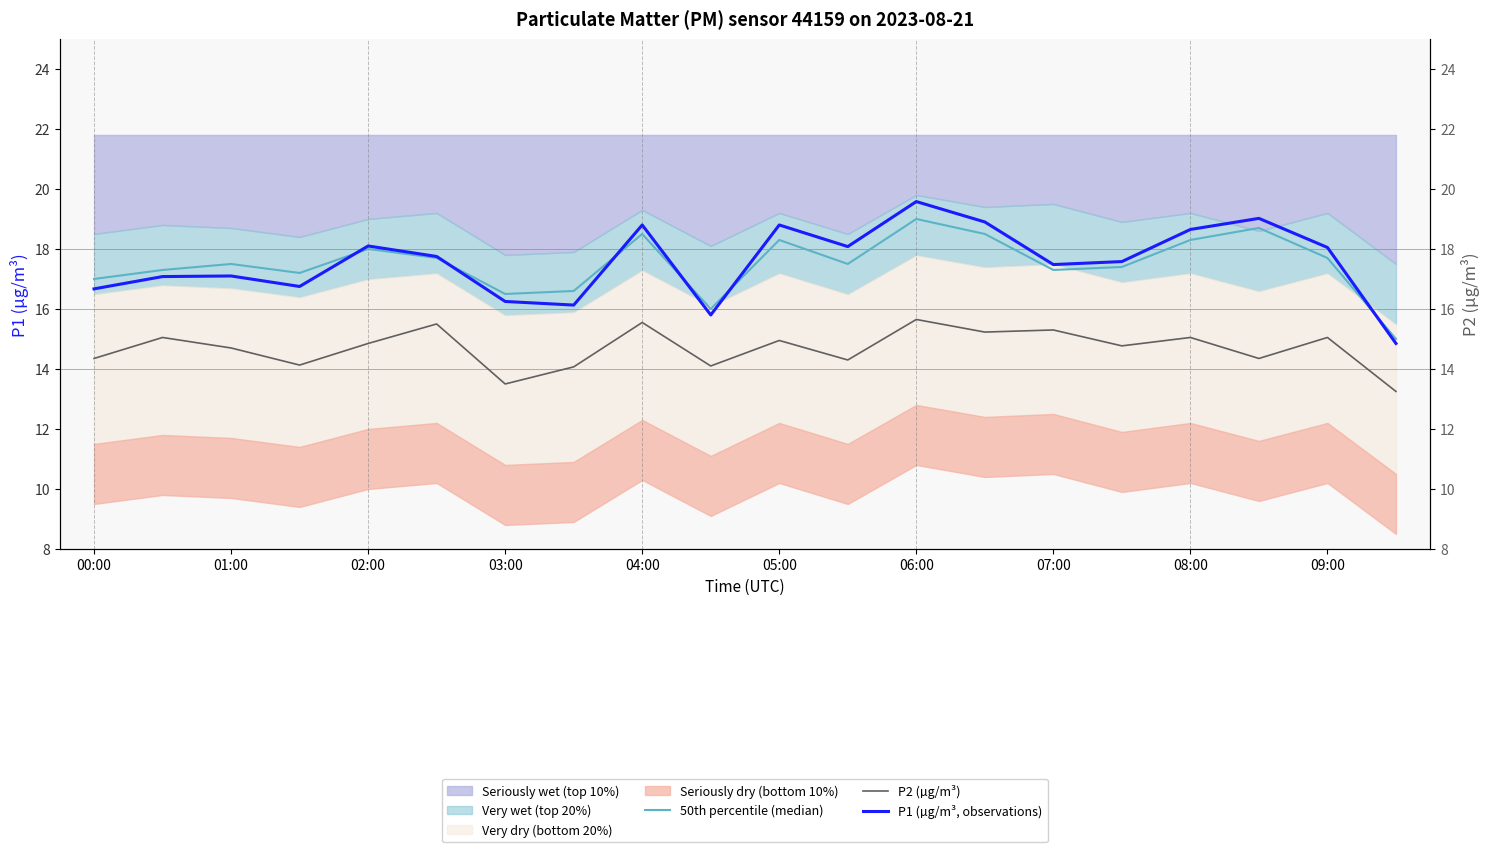

How many data points in 50th percentile (median) are less than 17?

4